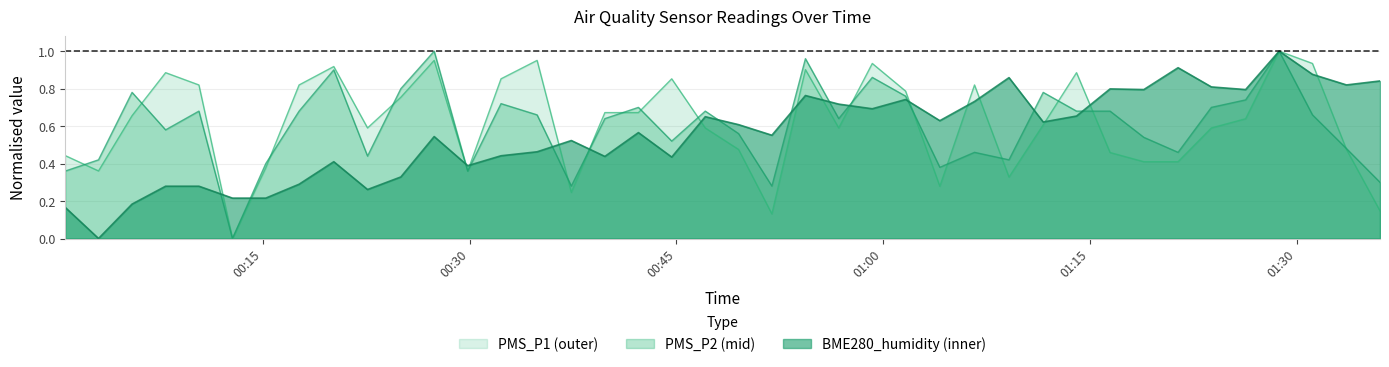

Is it true that PMS_P1 equals 0.3 at 2023/03/01 01:04:07?

True